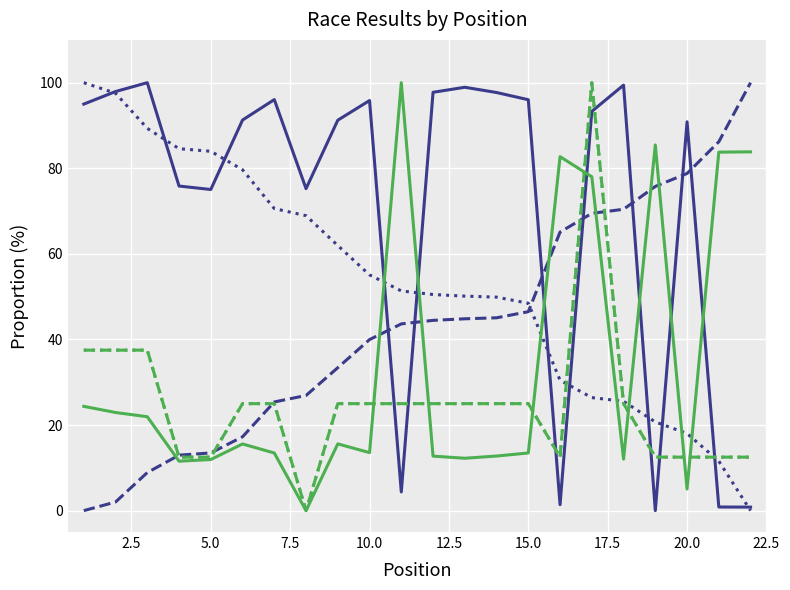

True or false: Total Time has more than 0 points higher than both neighbors.

True